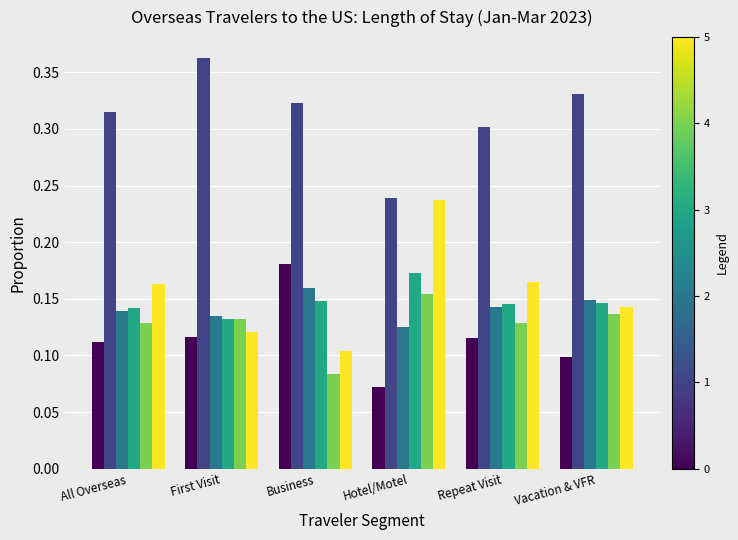

What is the total value across all series at Vacation & VFR?

1.0